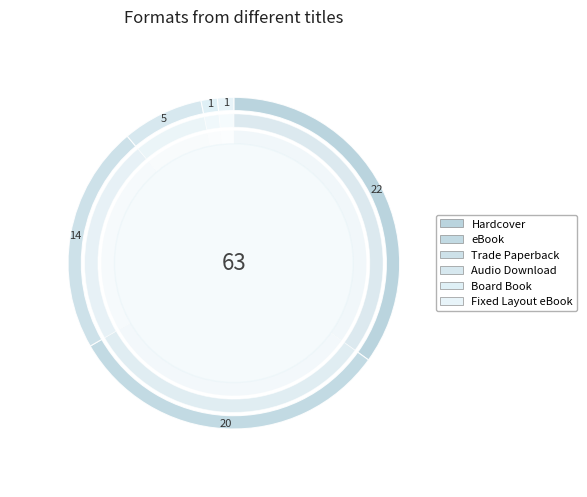

Is there any slice that represents more than half of the pie?

No